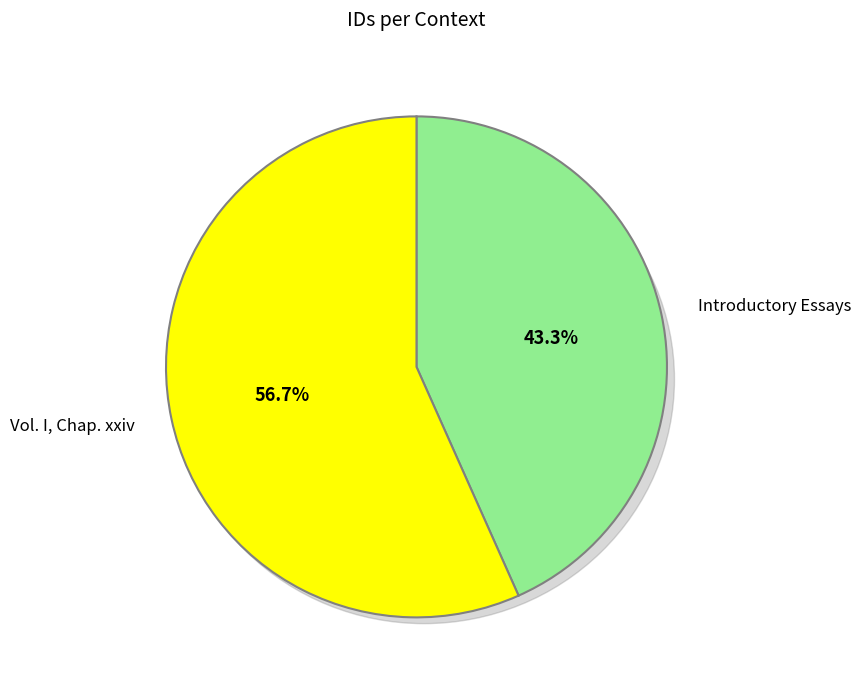

Is it true that Vol. I, Chap. xxiv is 42% of the pie?

False